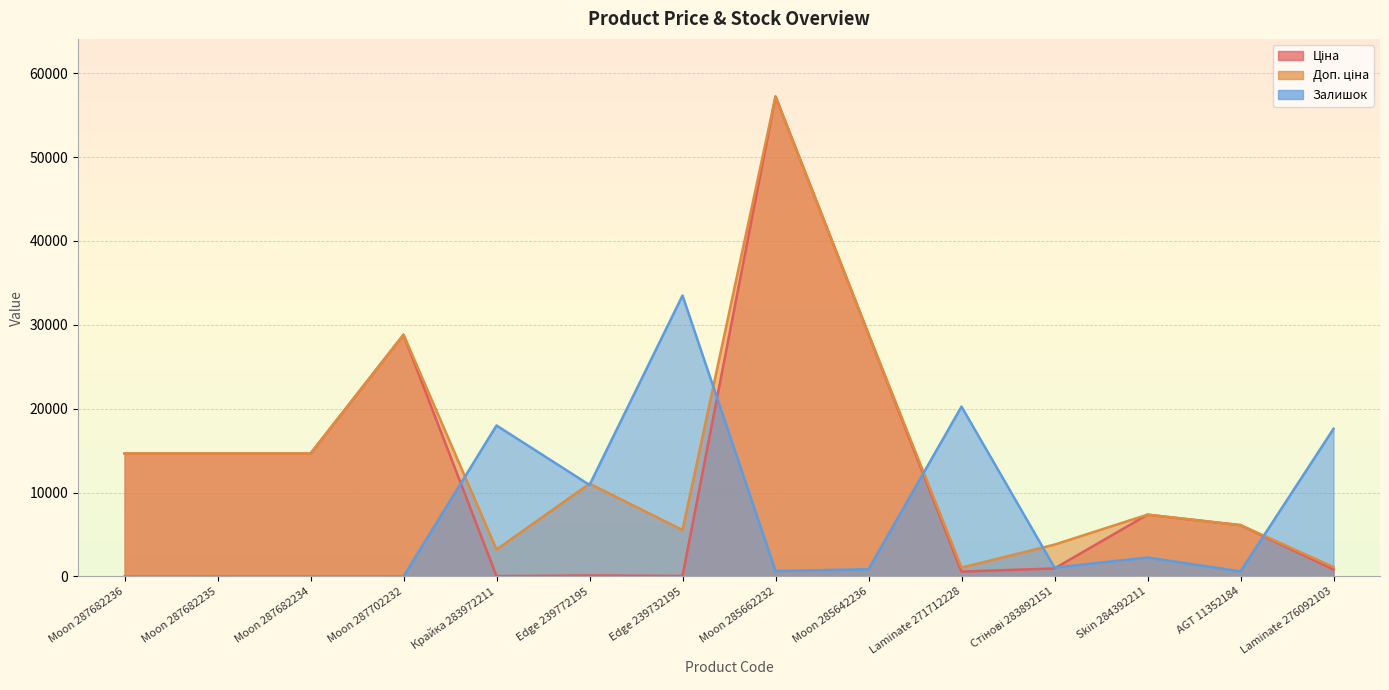

Which has a higher value, Laminate 271712228 or Edge 239772195?

Laminate 271712228